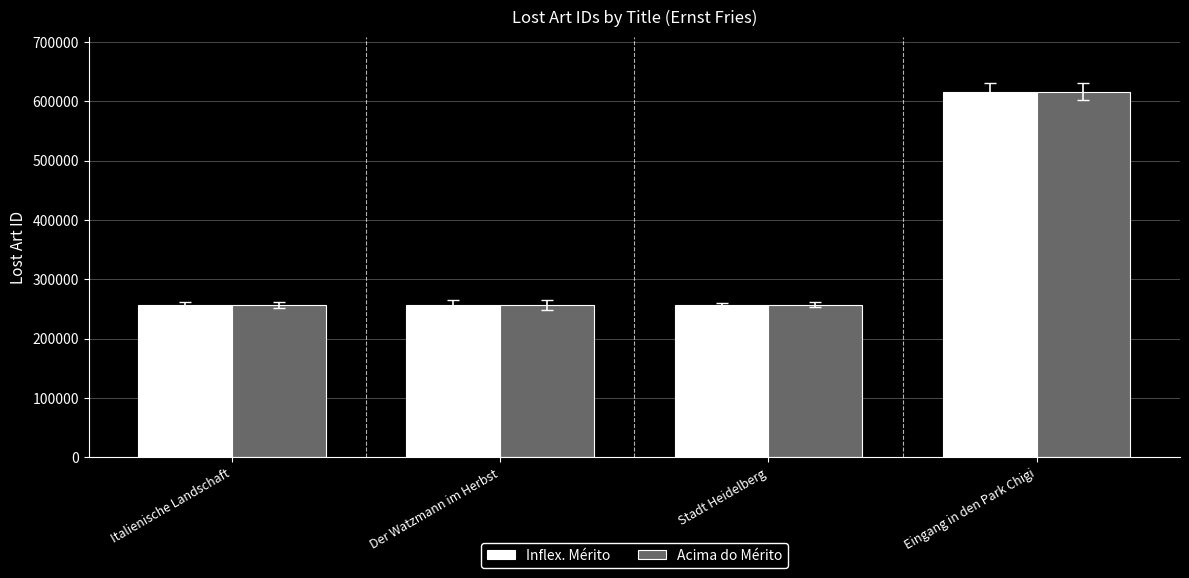

How many bars are there in total?

8